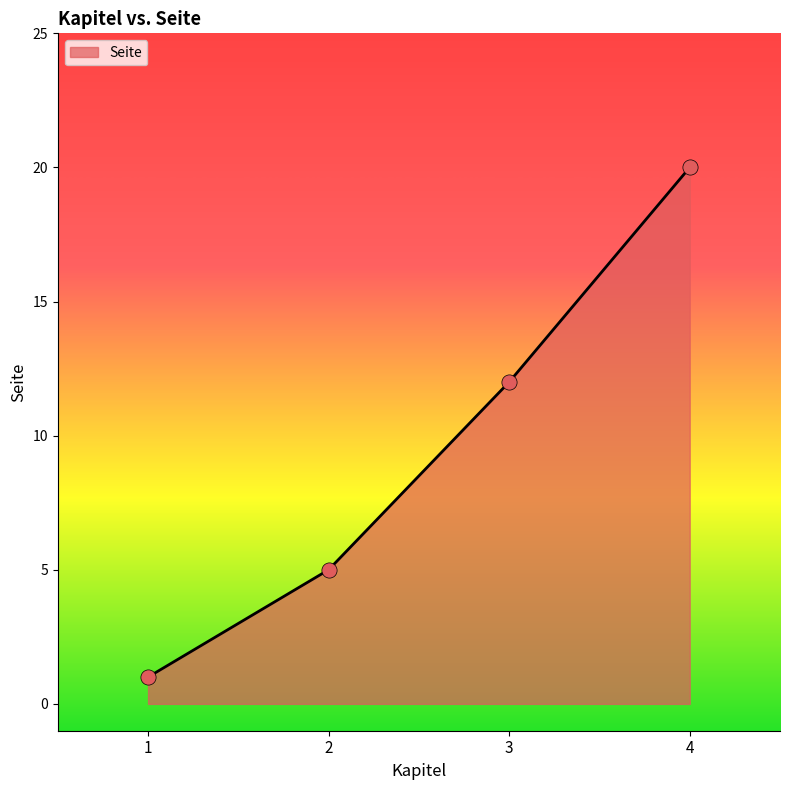

Approximately how many times larger is the value at 4 compared to 3?

1.7